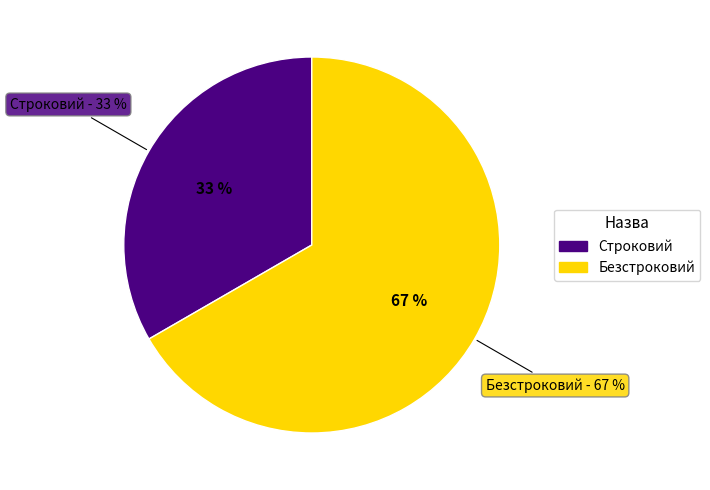

Count the number of slices in the pie.

2